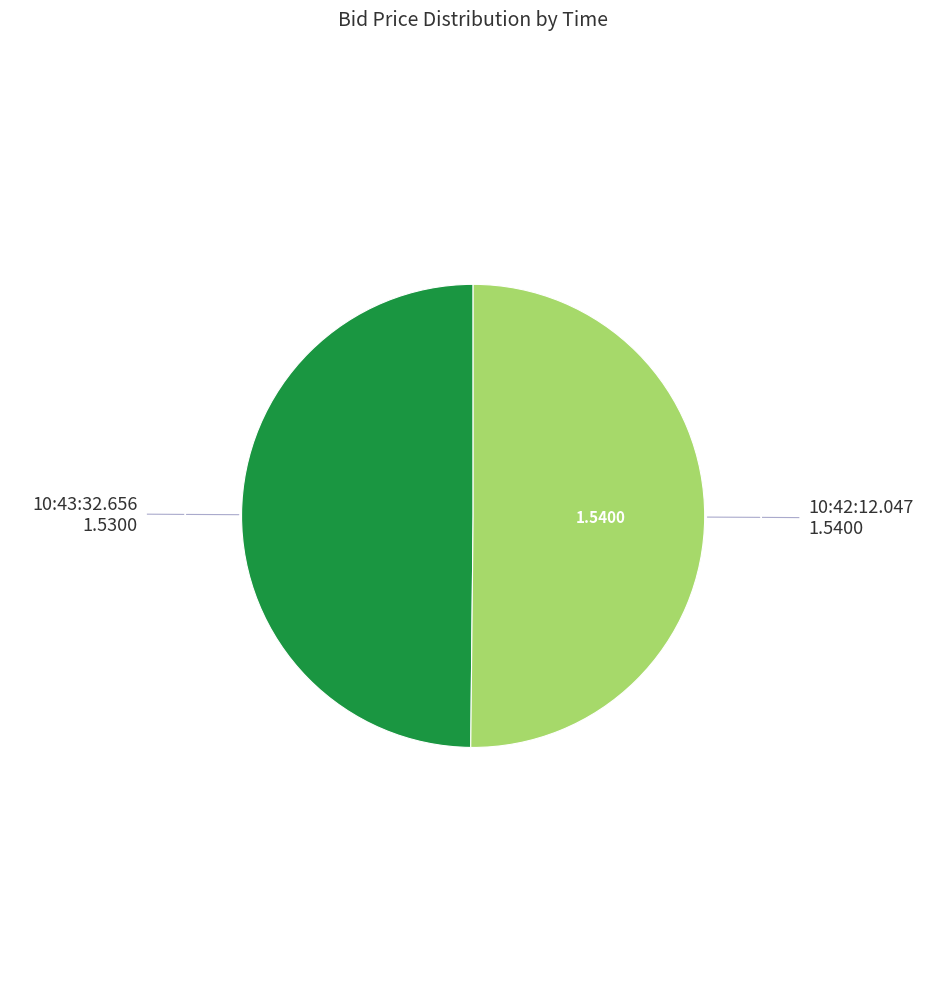

Count the number of slices in the pie.

2